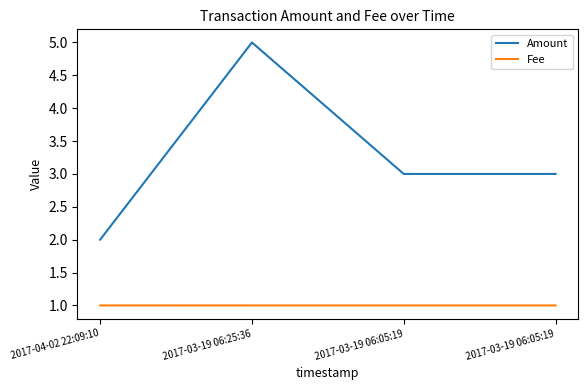

What is the label of the 3rd point from the left?

2017-03-19 06:05:19